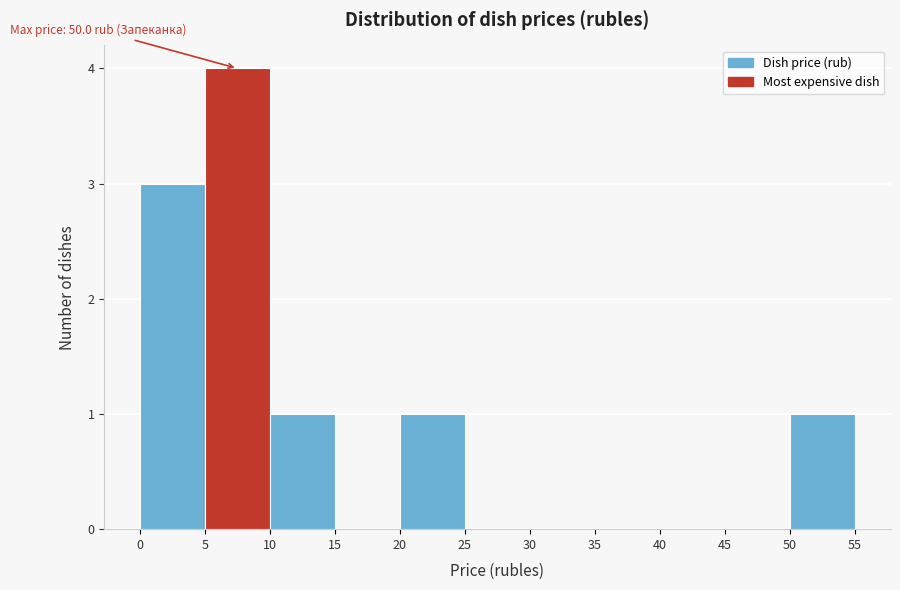

Over which range of the x-axis is the bar tallest?

5 to 10